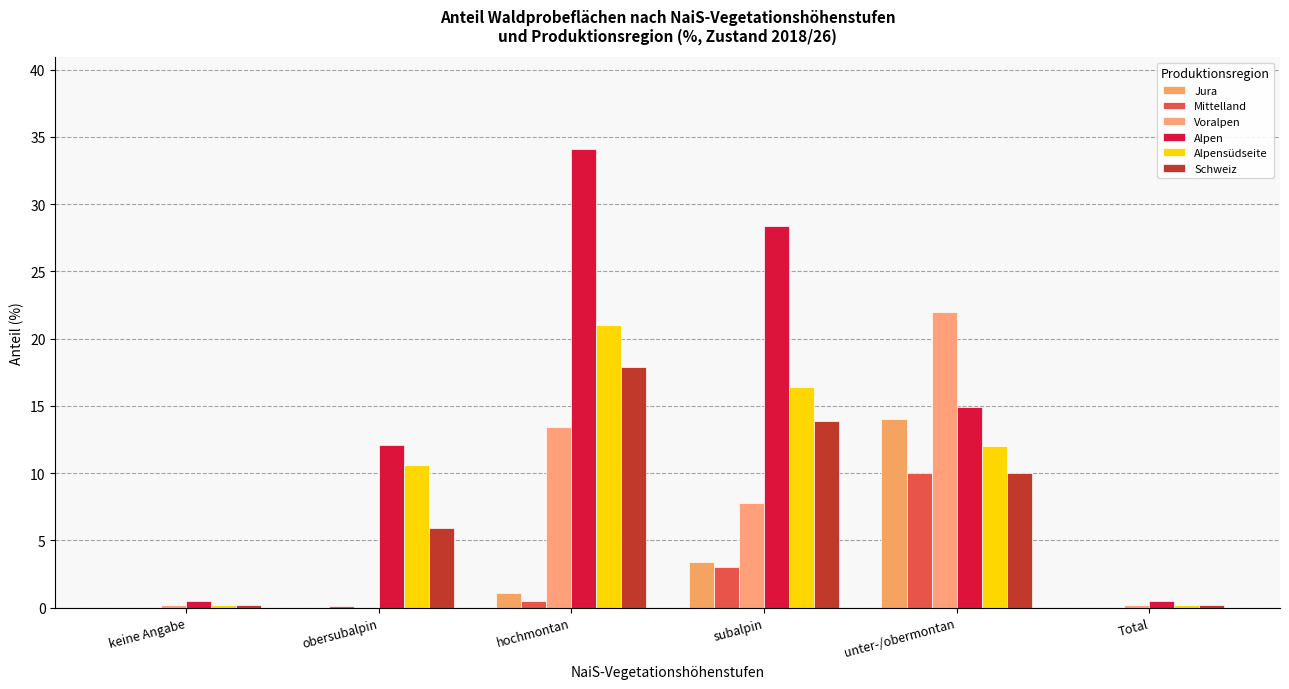

List the series in order of their peak value, lowest first.

Mittelland, Jura, Schweiz, Alpensüdseite, Voralpen, Alpen